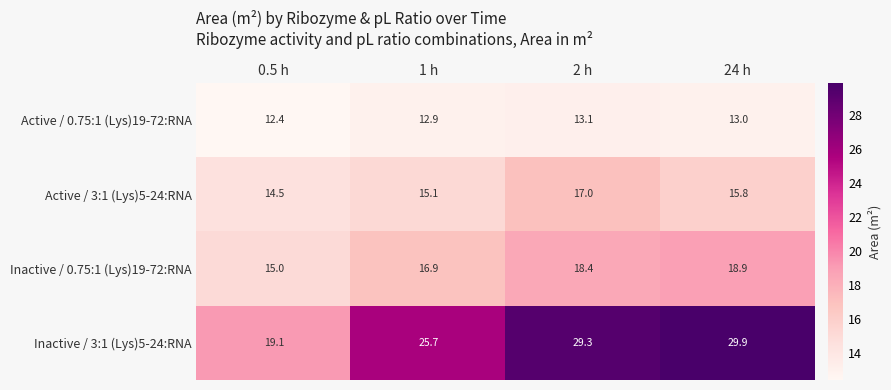

What is the highest value of the Inactive / 3:1 (Lys)5-24:RNA series?

29.9